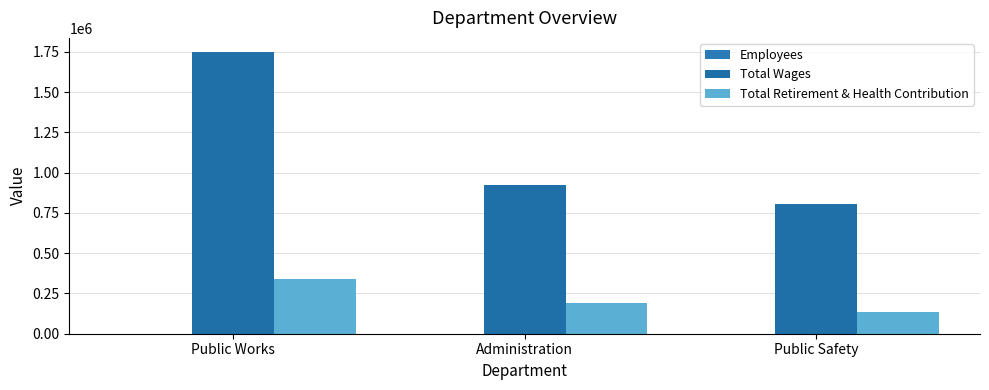

Which series changed the most between Public Works and Public Safety?

Total Wages